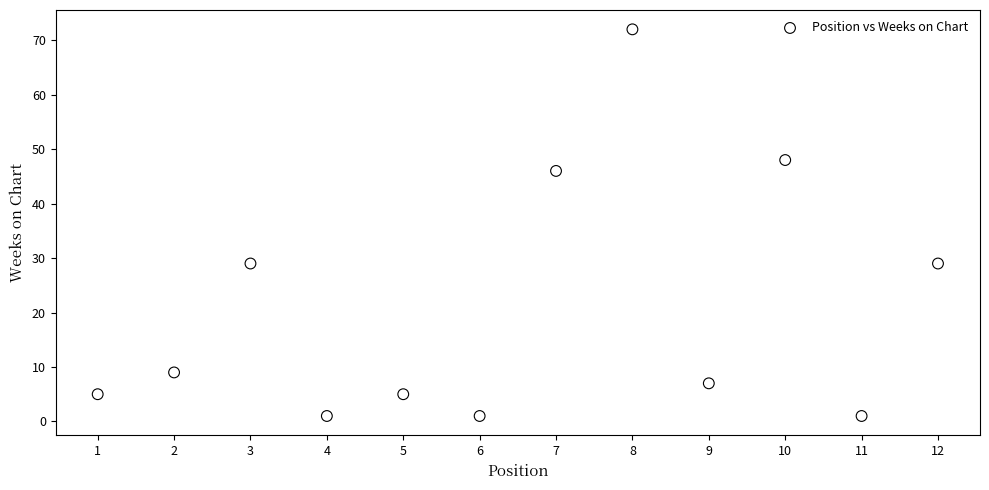

What is the average X value?

6